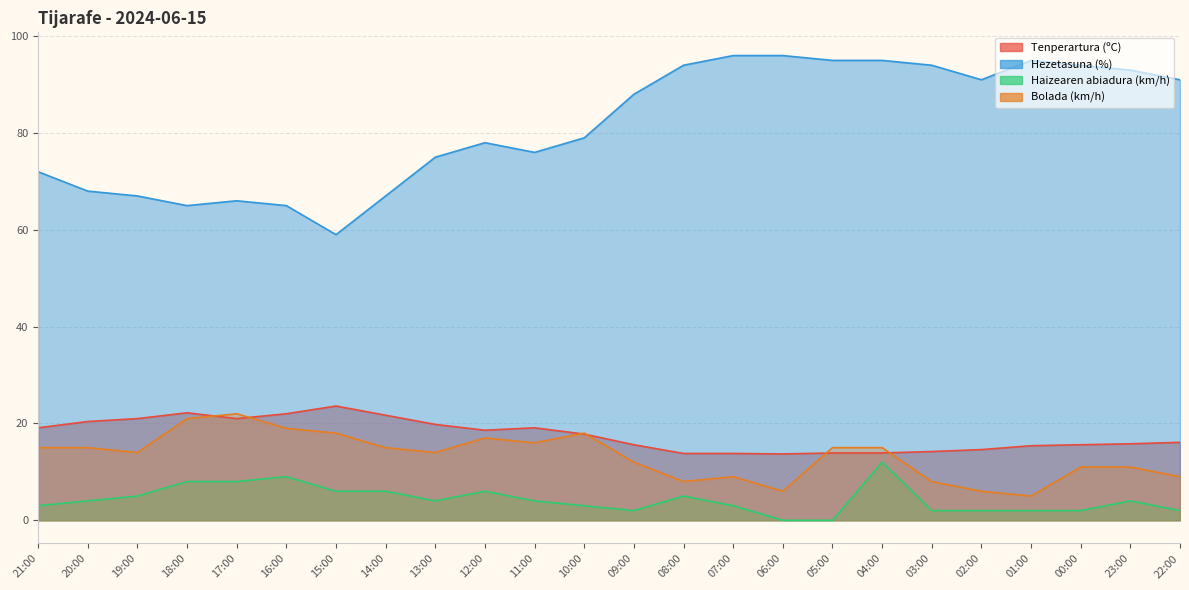

What position from the left is 01:00?

21